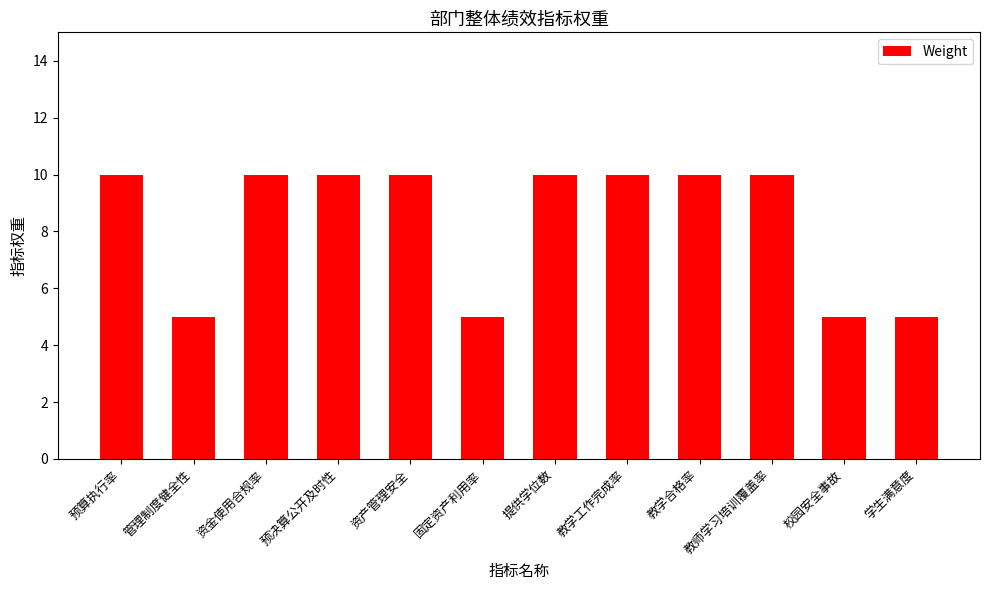

What is the value of the 7th bar from the left?

10